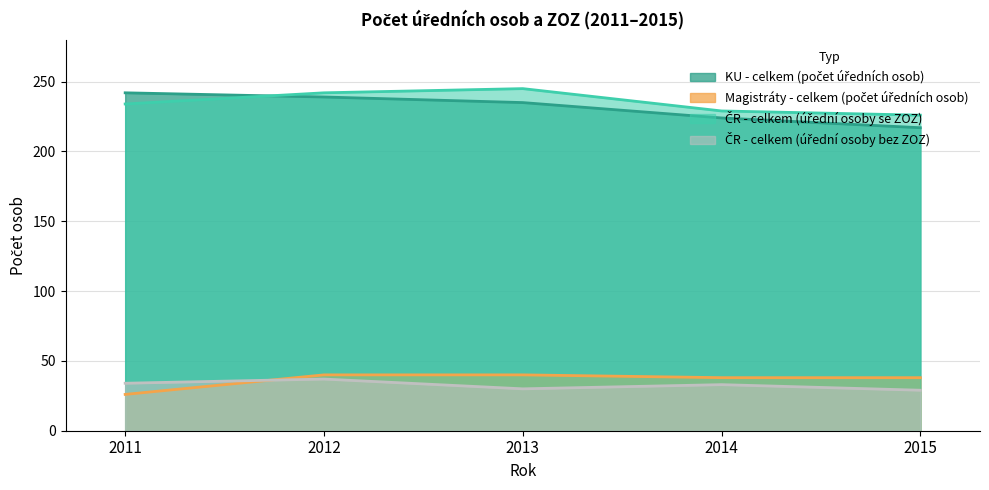

Where do ČR - celkem (úřední osoby bez ZOZ) and Magistráty - celkem (počet úředních osob) first cross each other?

2011 and 2012